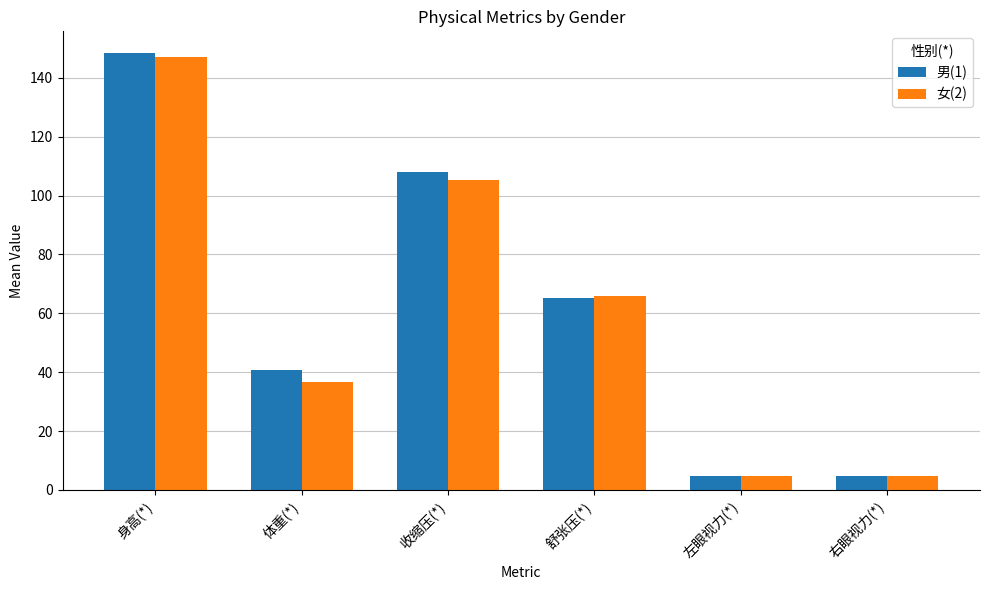

What is the sum of all 男(1) values?

371.8